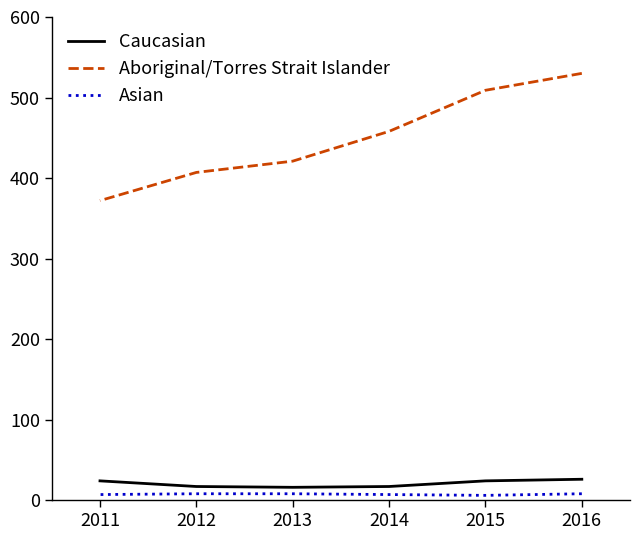

List the series in order of their peak value, lowest first.

Asian, Caucasian, Aboriginal/Torres Strait Islander